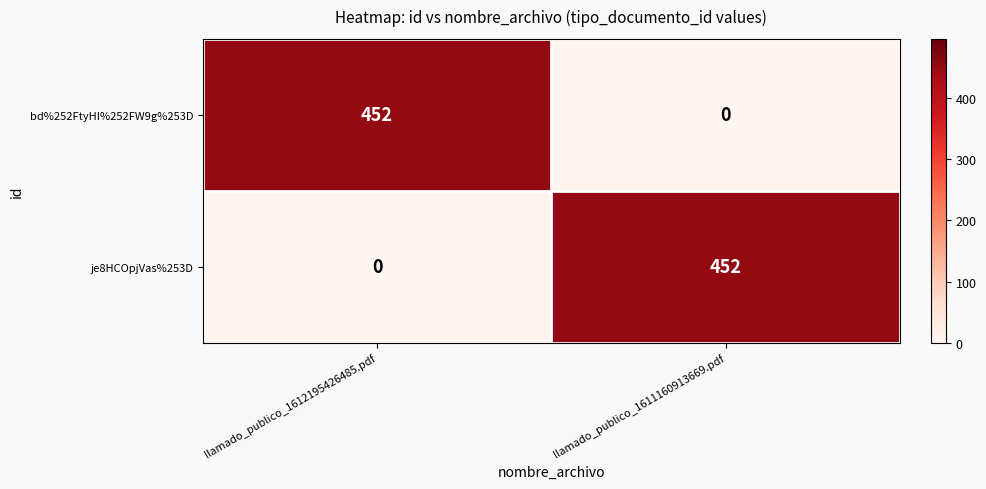

What is the difference between the highest and lowest values at llamado_publico_1611160913669.pdf?

452